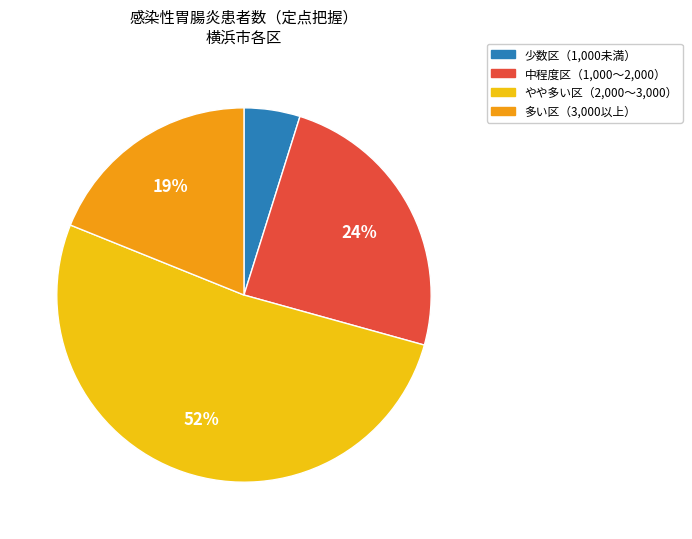

To the nearest percent, what is the difference between the largest and smallest slice percentages?

47%